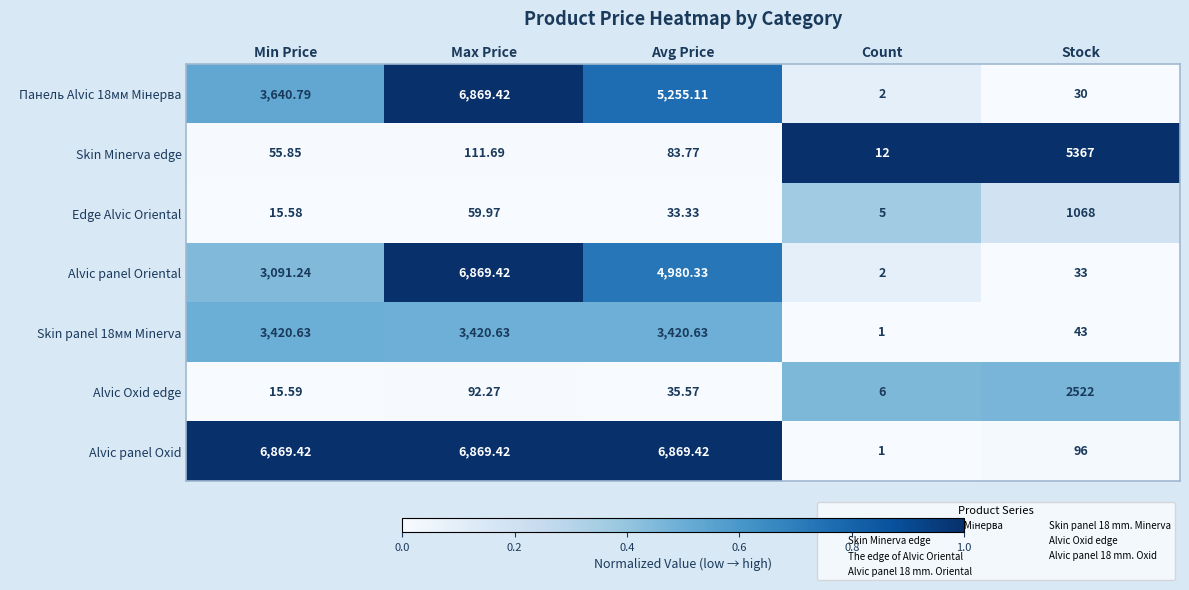

Is the value of Edge Alvic Oriental at Count greater than the value of Alvic panel Oxid at Stock?

No